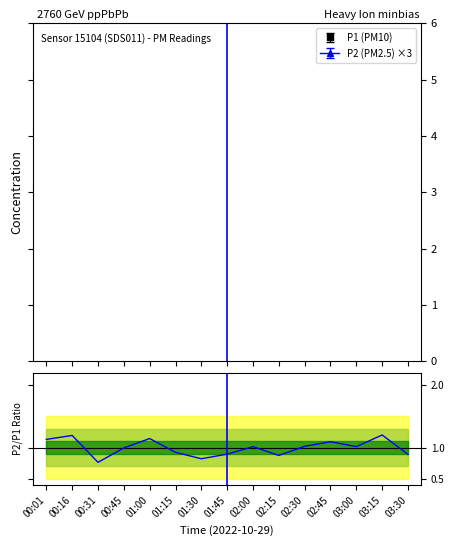

List the labels in order of value, largest first.

03:15, 00:16, 01:00, 00:01, 02:45, 02:30, 03:00, 02:00, 00:45, 01:15, 01:45, 03:30, 02:15, 01:30, 00:31